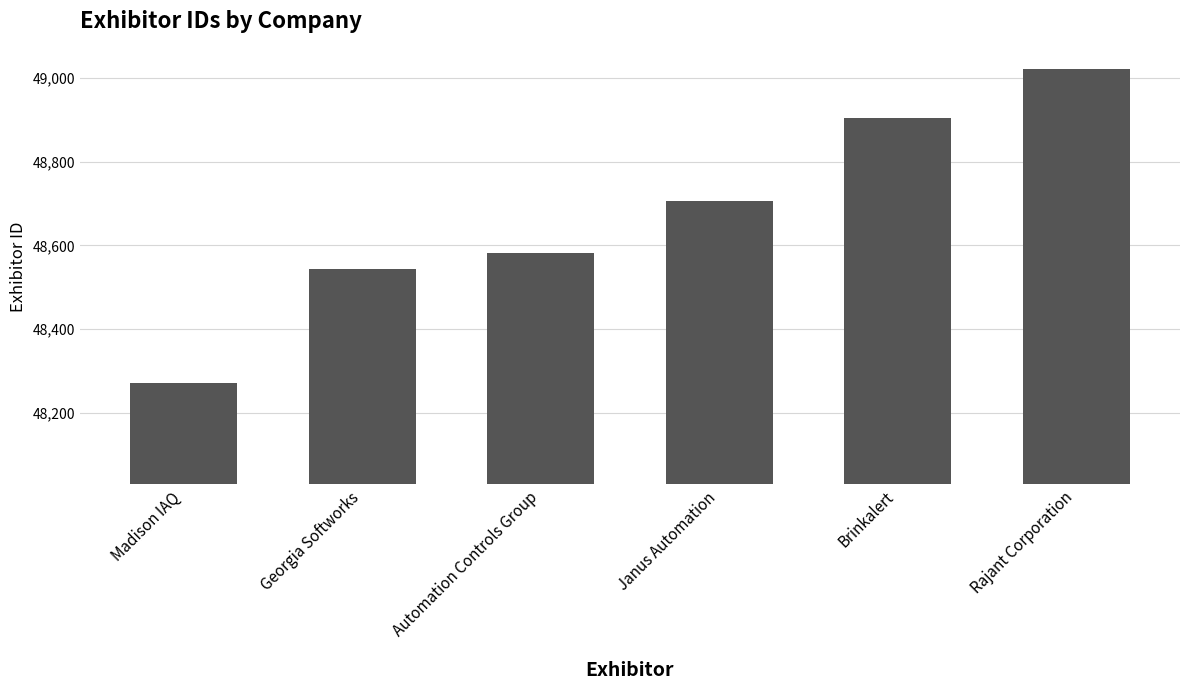

What value does the data have at Janus Automation, to the nearest 50?

48700